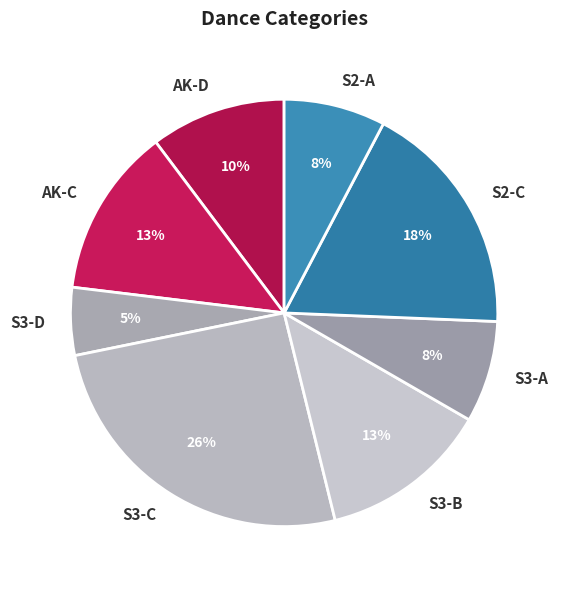

To the nearest percent, what is the average slice percentage?

12%